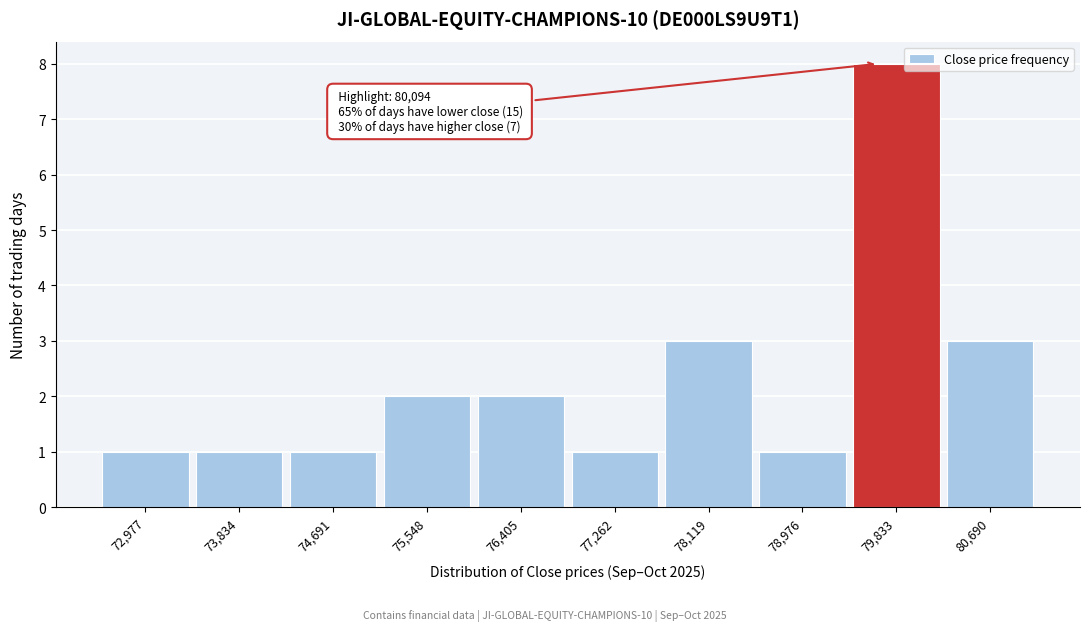

Reading left to right, transcribe all the data shown in this chart.

1	1	1	2	2	1	3	1	8	3